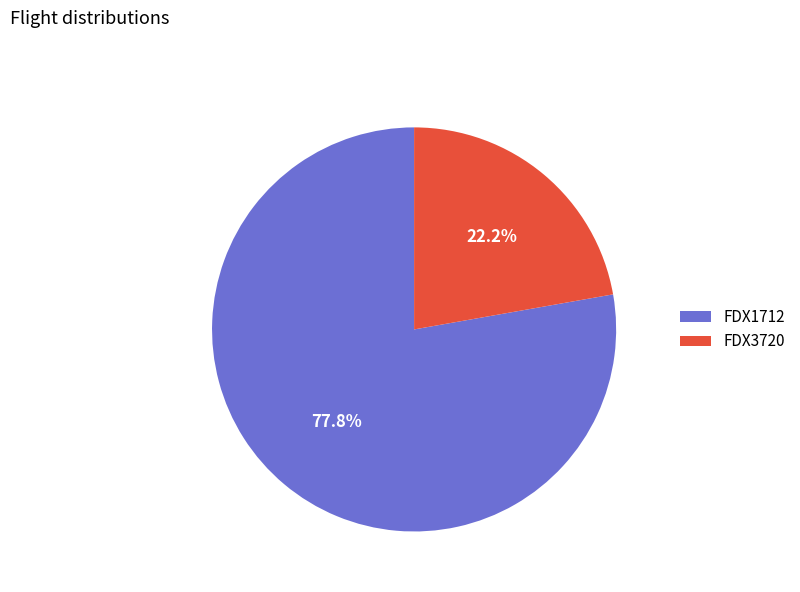

Between FDX1712 and FDX3720, which is larger?

FDX1712